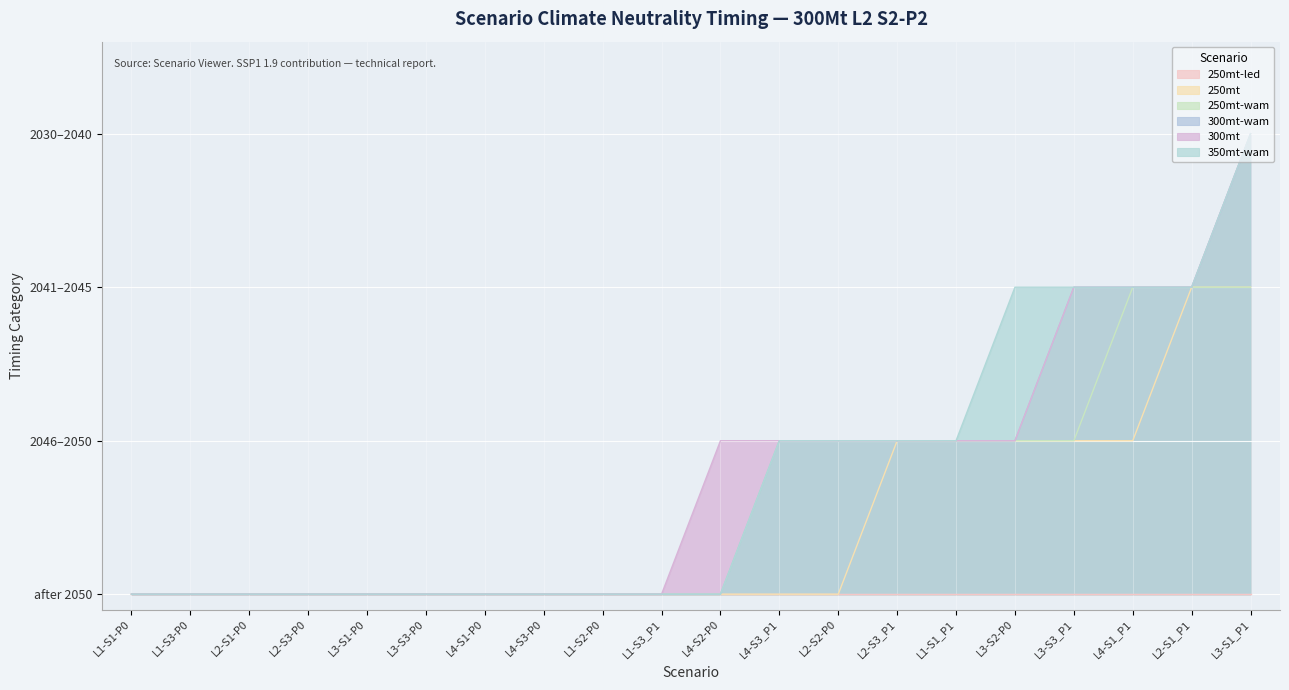

Does the chart display data point markers on the line(s)?

No